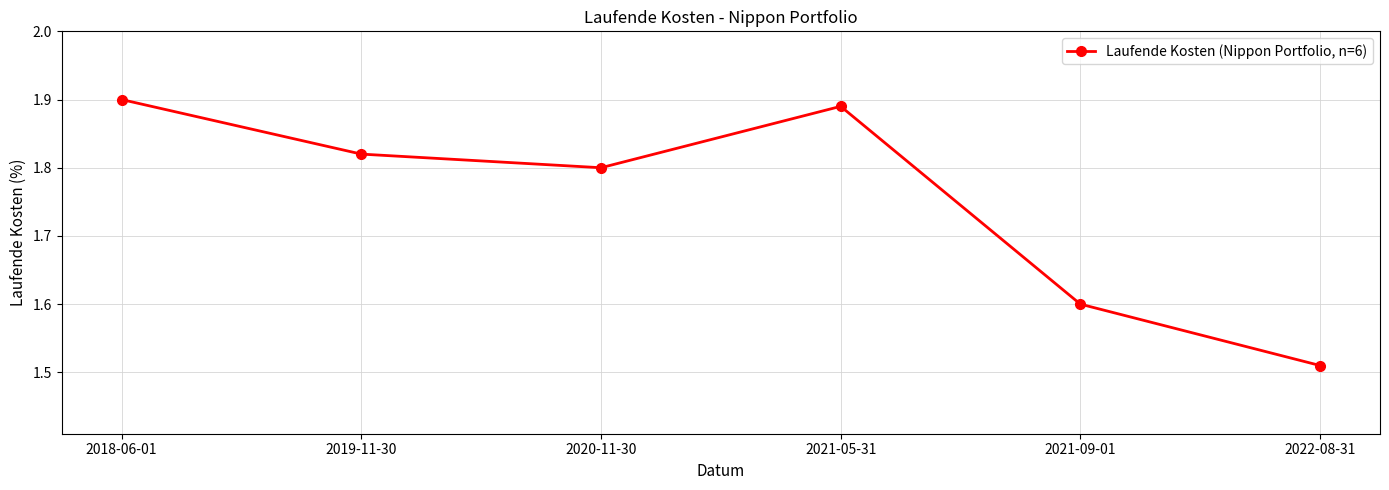

True or false: the data shows 2.9 at 2019-11-30.

False